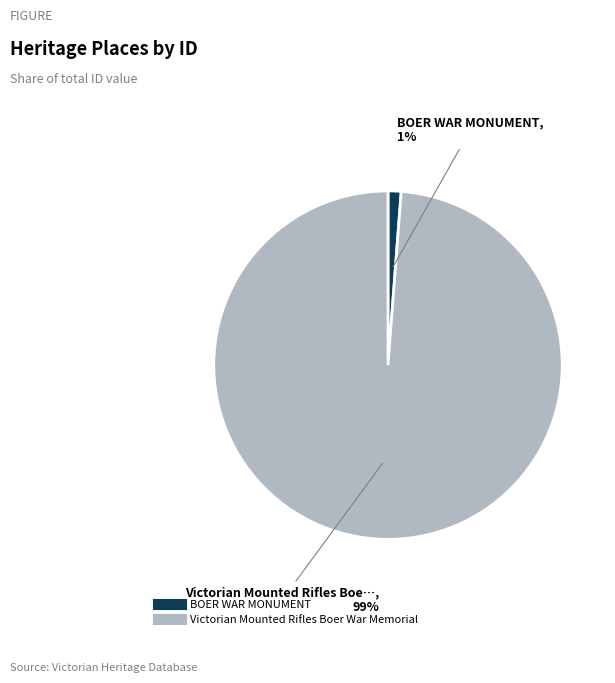

Between BOER WAR MONUMENT and Victorian Mounted Rifles Boer War Memorial, which is larger?

Victorian Mounted Rifles Boer War Memorial